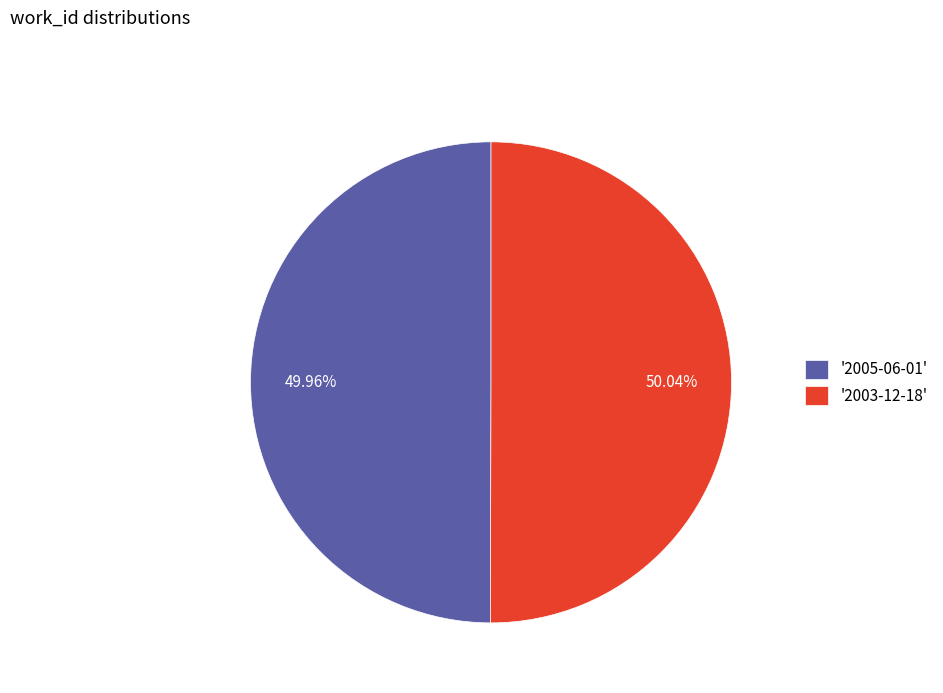

Is there any slice that represents more than half of the pie?

Yes